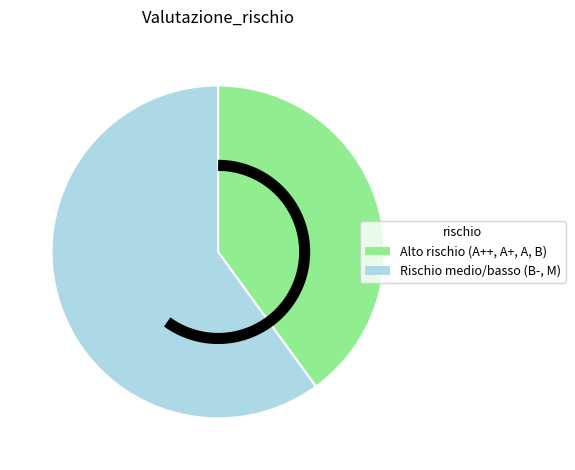

To the nearest percent, what is the combined percentage of B- and M?

60%